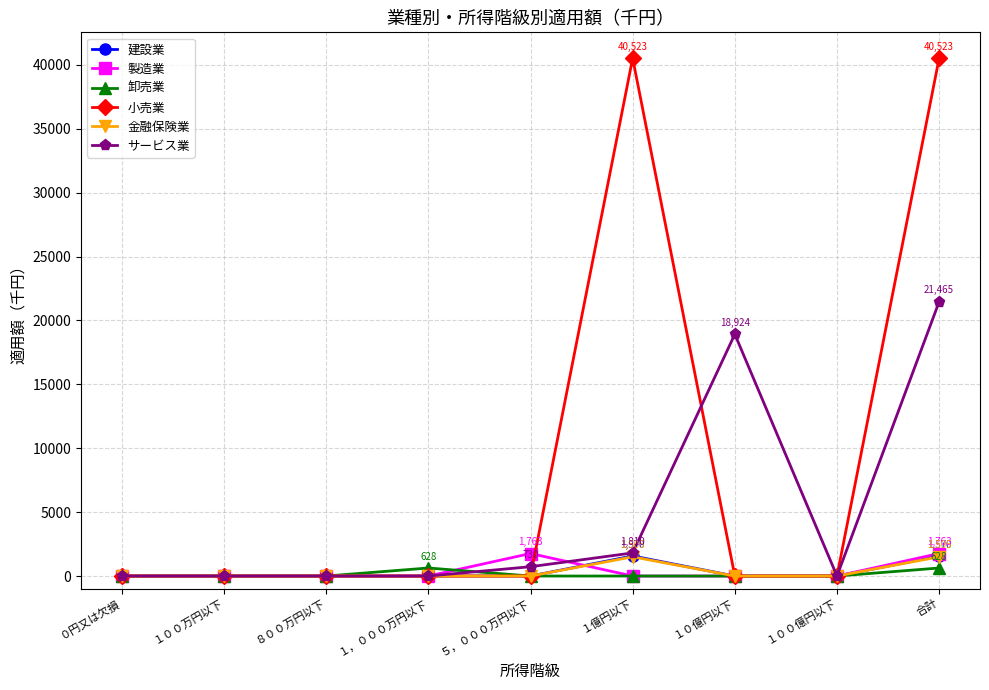

Which series has the largest range (max minus min)?

小売業